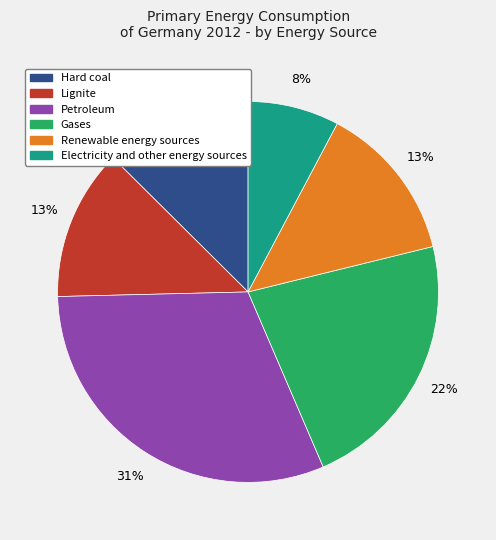

To the nearest percent, what portion does Lignite represent?

13%